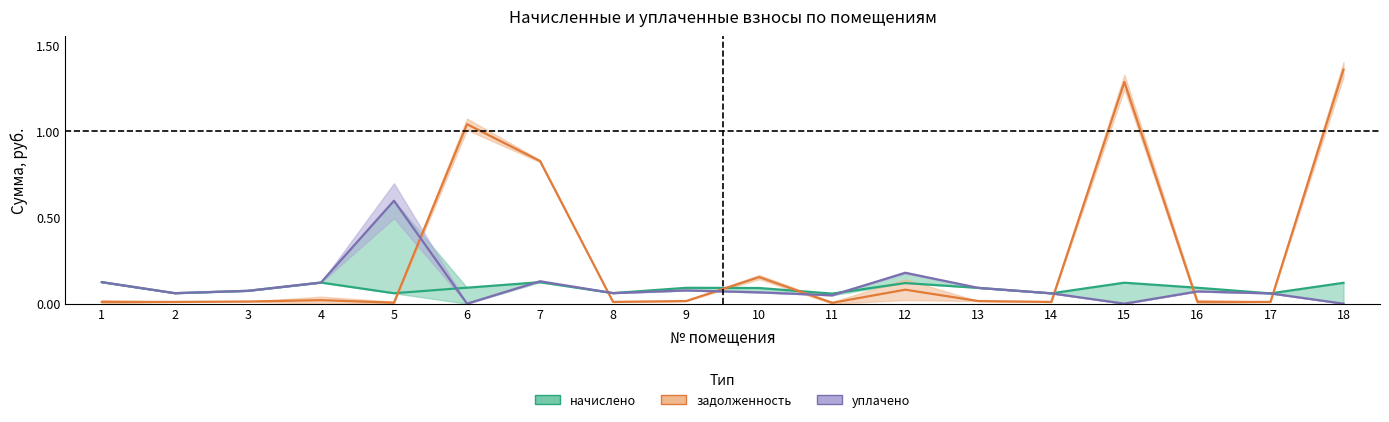

What is the difference between the maximum and minimum values in the уплачено series?

0.6